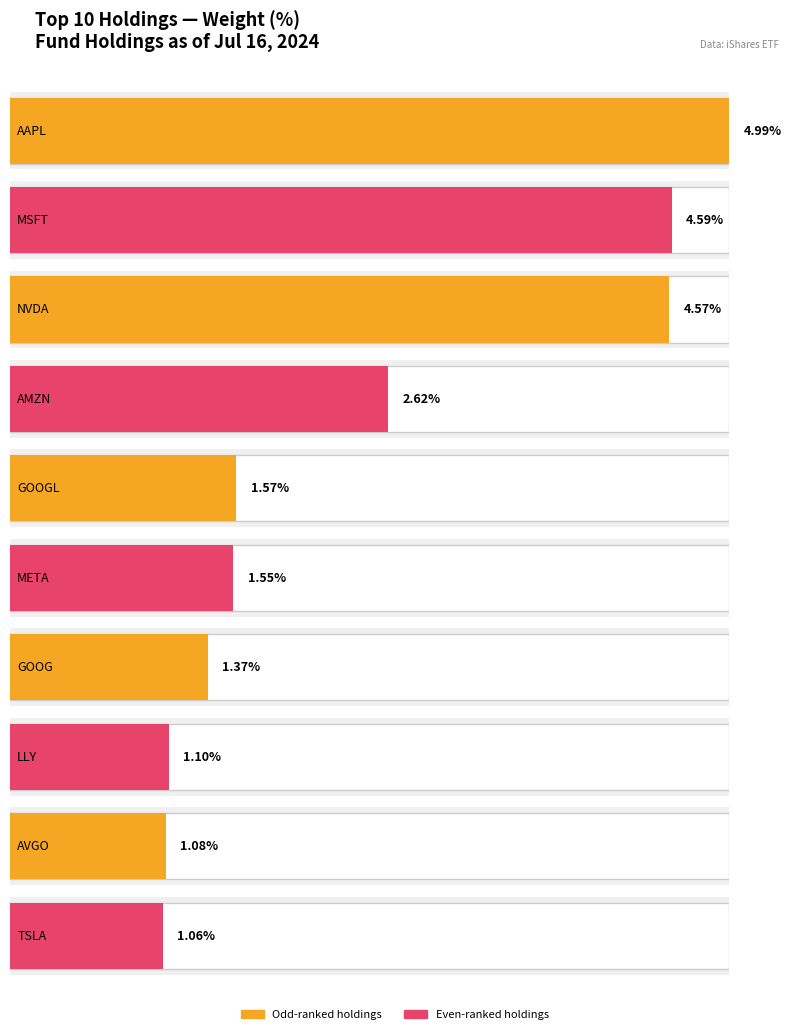

List the labels in order of value, smallest first.

TSLA, AVGO, LLY, GOOG, META, GOOGL, AMZN, NVDA, MSFT, AAPL